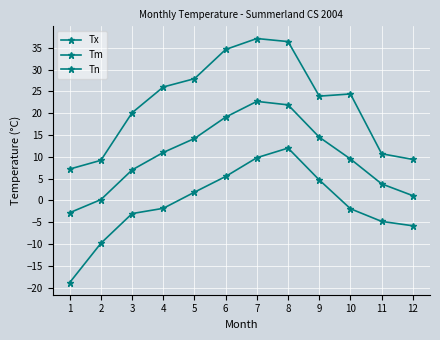

What is the value of the Tn point at the 6th from the left?

5.5